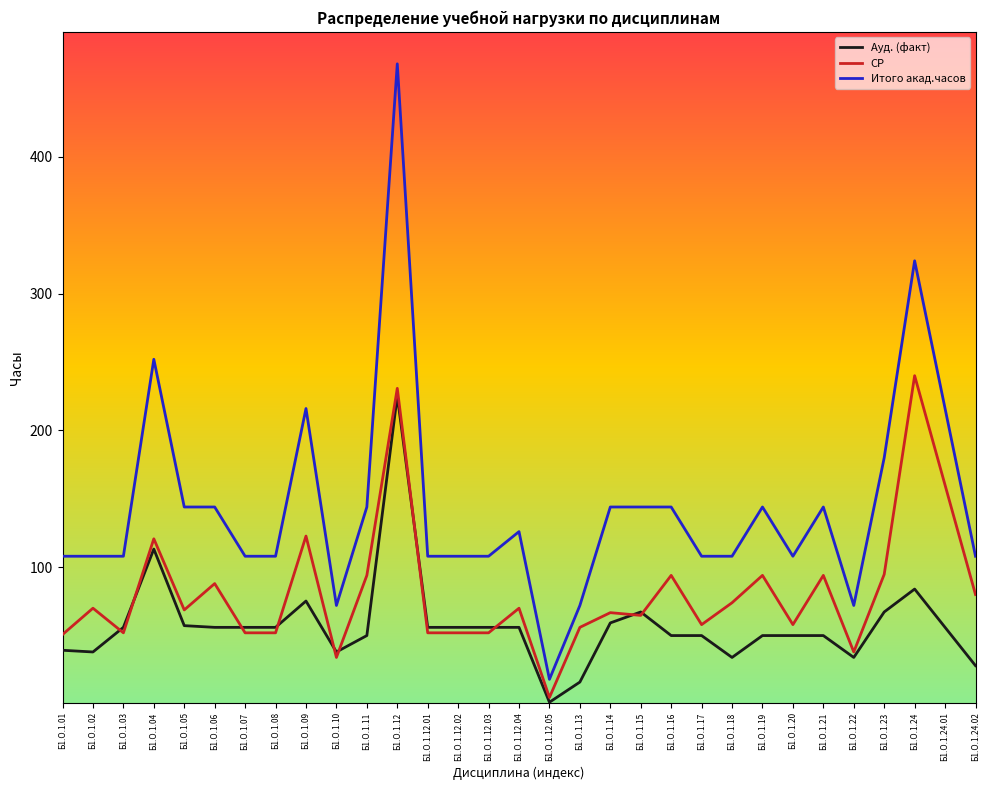

Rank the series by their maximum value, from lowest to highest.

Ауд. (факт), СР, Итого акад.часов